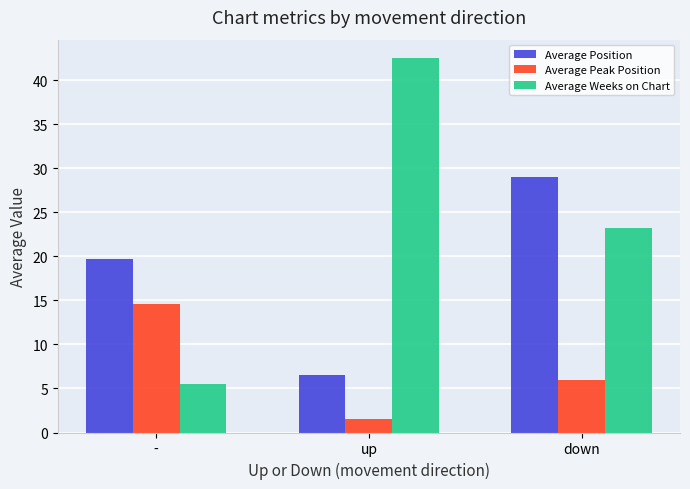

Rank the series by their average value, from lowest to highest.

Average Peak Position, Average Position, Average Weeks on Chart